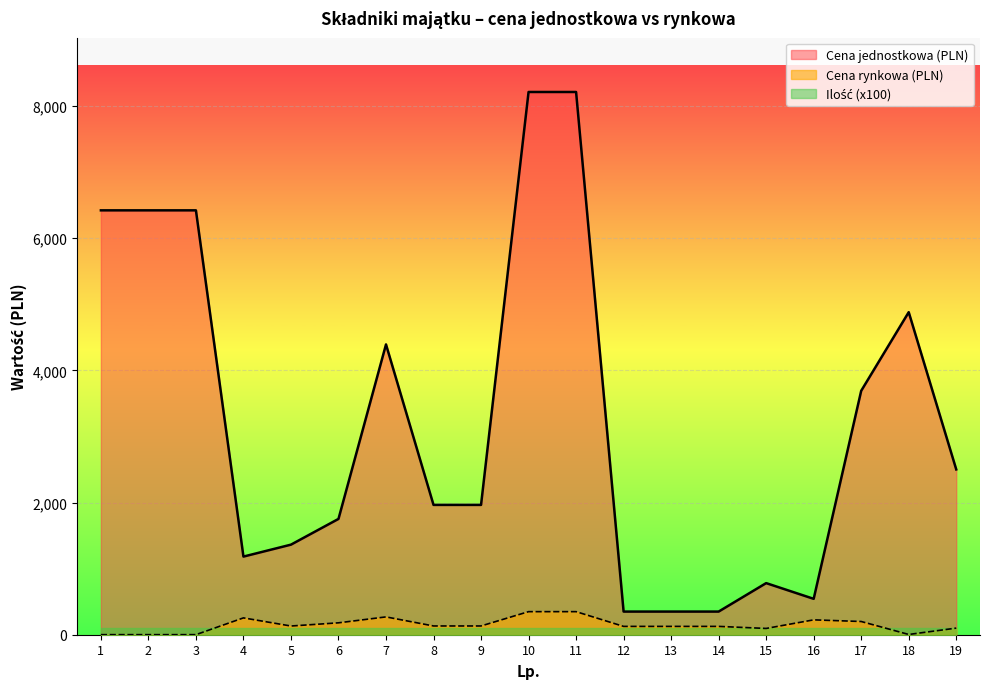

At how many categories does at least one series exceed 4201?

7